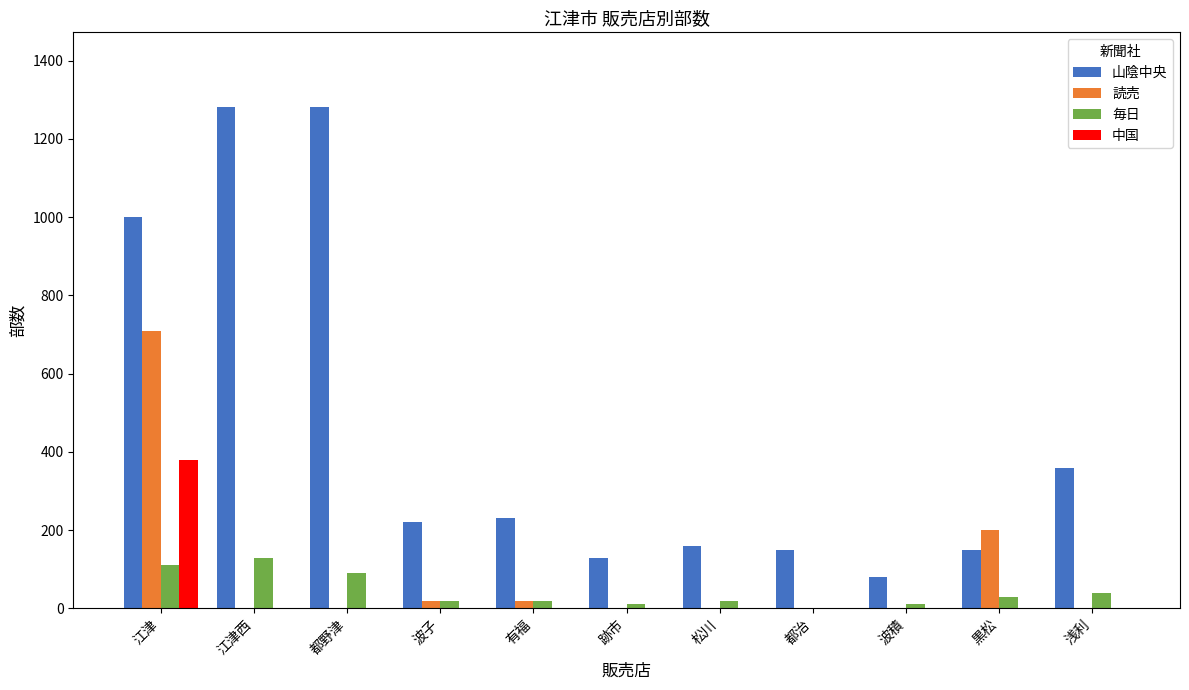

Is the value of 中国 at 波子 greater than the value of 山陰中央 at 有福?

No